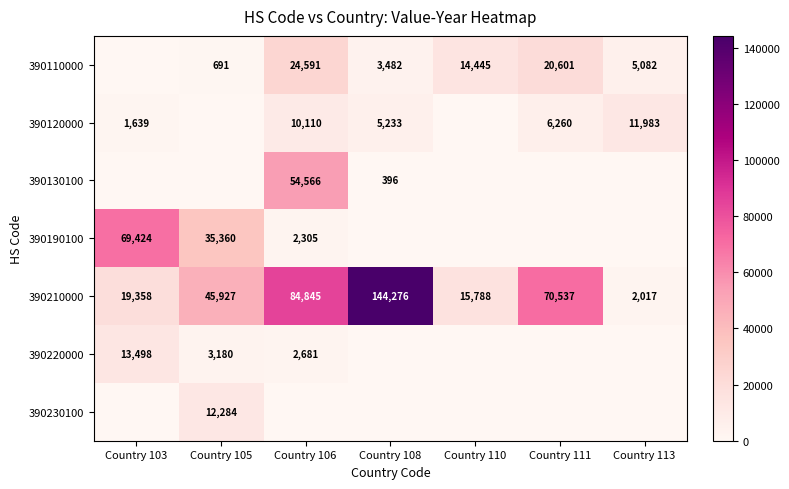

The 390190100 series shows 917 at Country 106. True or false?

False